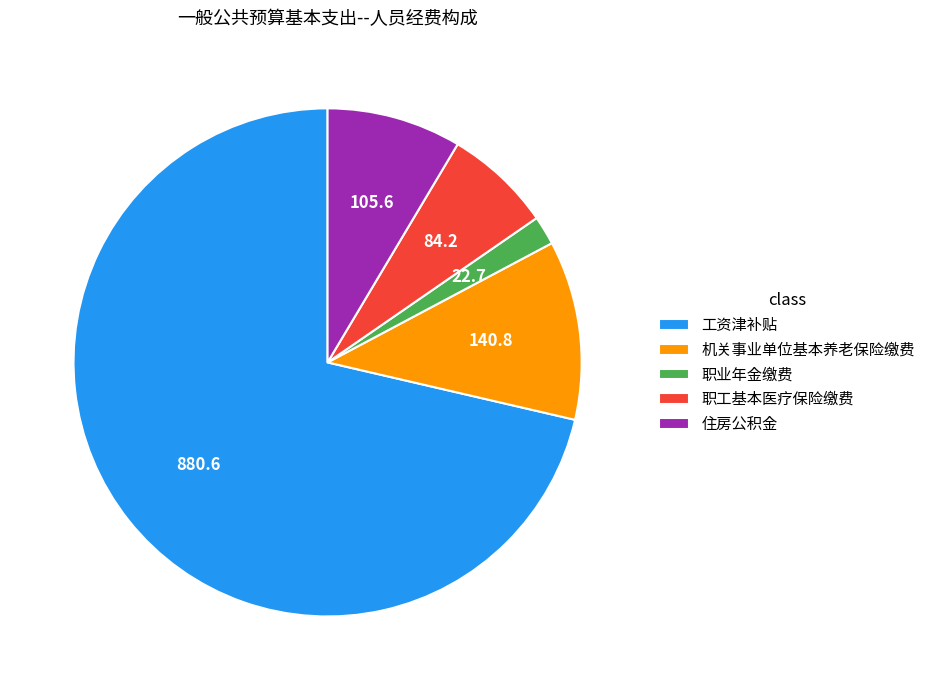

Is there a majority slice in this chart?

Yes